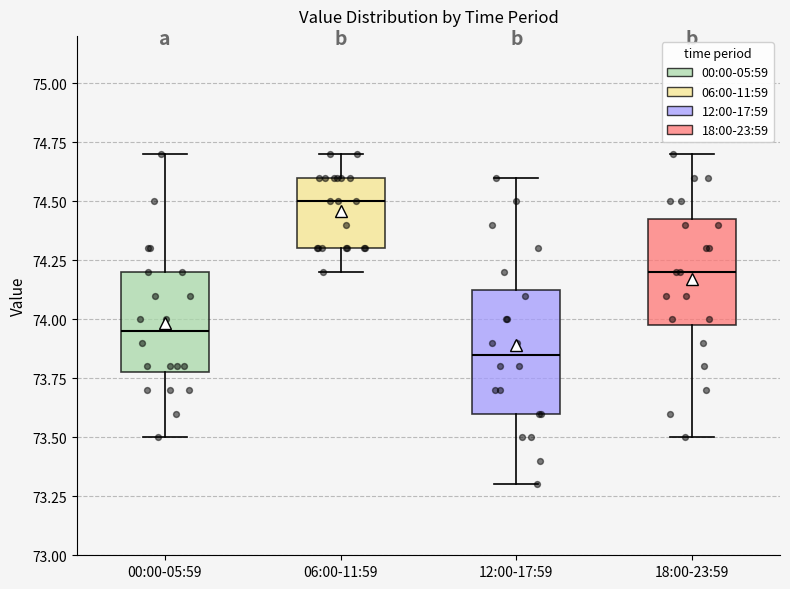

Reading left to right, transcribe this box plot: for each box, give where its median line is, the range the box spans, and where its two whiskers end, as read against the y-axis. The values are not printed on the chart, so give them approximately, as read against the axis.

00:00-05:59: median 73.95, box 73.80 to 74.20, whiskers 73.50 to 74.70
06:00-11:59: median 74.50, box 74.30 to 74.60, whiskers 74.20 to 74.70
12:00-17:59: median 73.85, box 73.60 to 74.15, whiskers 73.30 to 74.60
18:00-23:59: median 74.20, box 74.00 to 74.45, whiskers 73.50 to 74.70